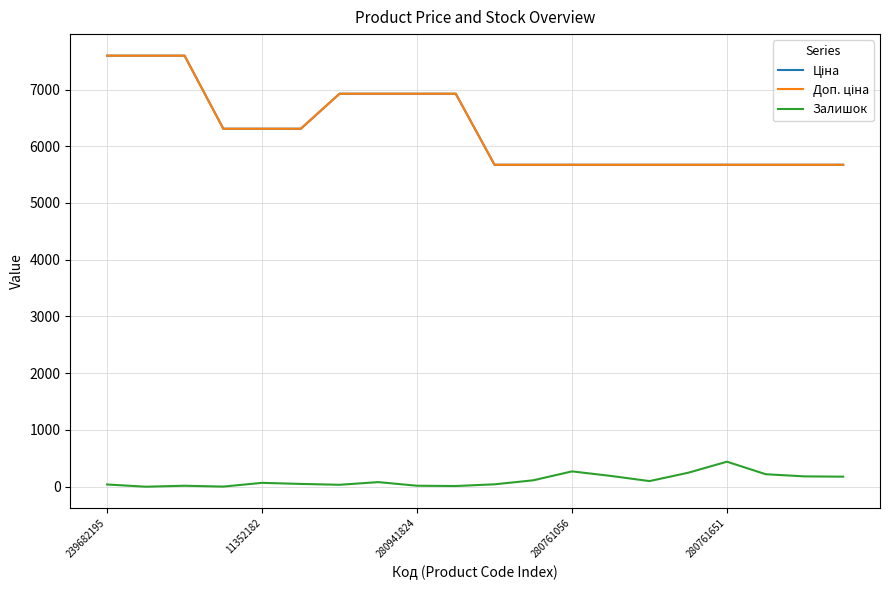

True or false: Доп. ціна has more than 1 interior local peaks.

False